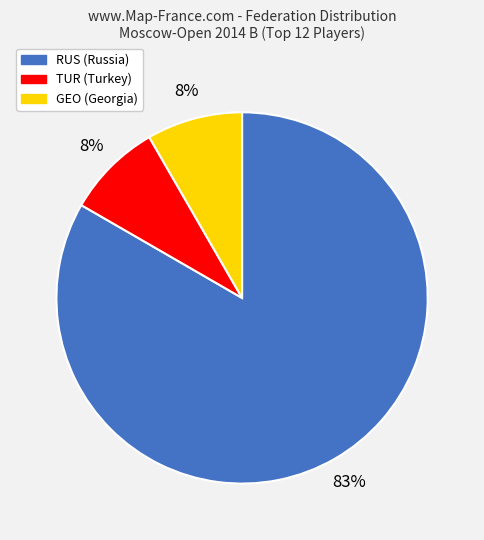

To the nearest percent, what is the average slice percentage?

33%